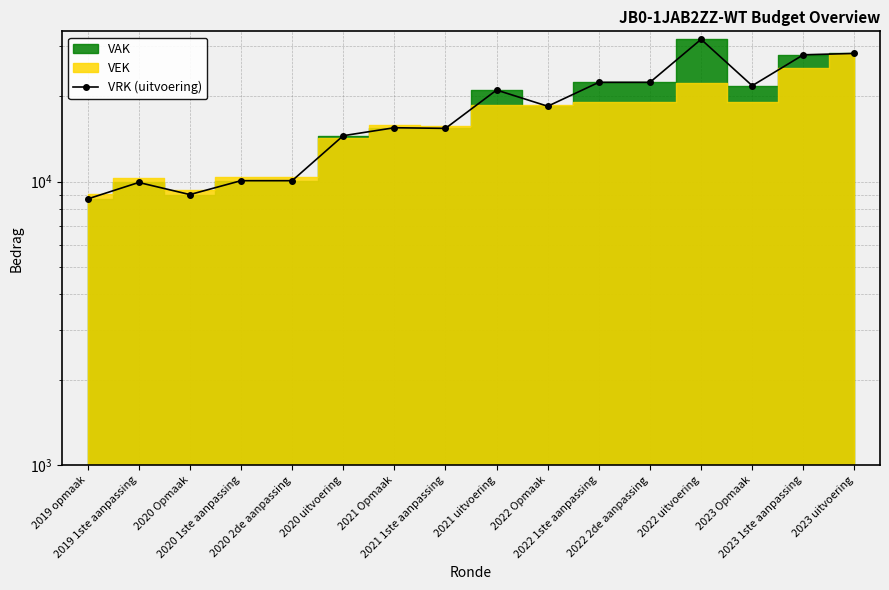

Reading right to left, transcribe all the data shown in this chart.

28311	28000	21786	31750	22392	22392	18442	21030	15408	15488	14519	10076	10076	9002	9932	8688